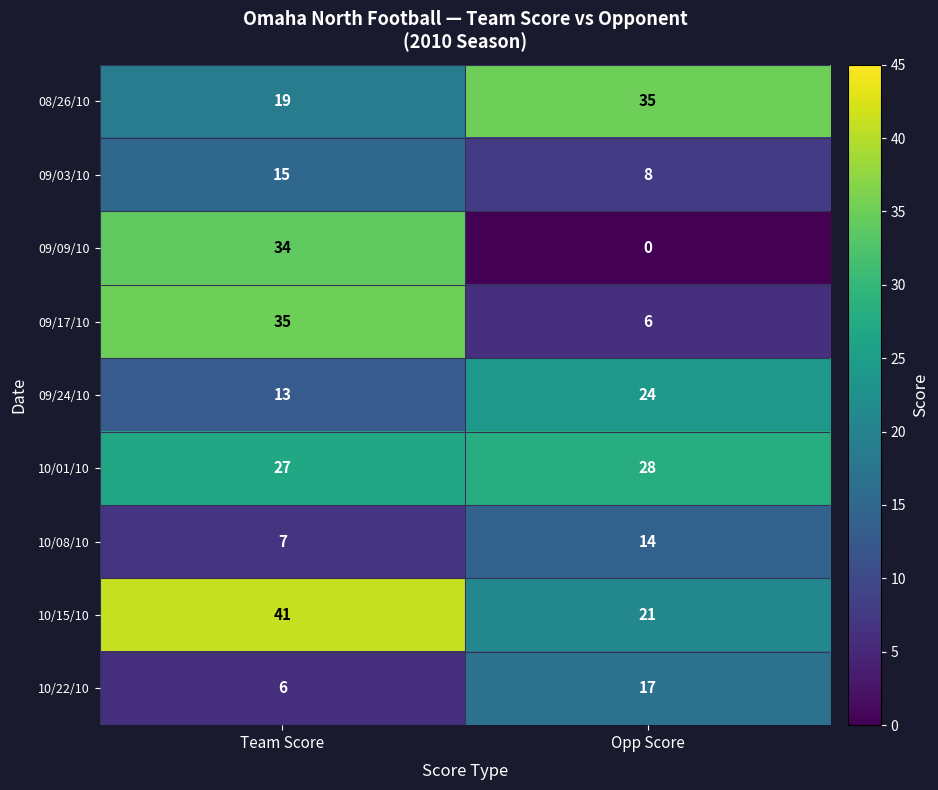

What is the total value across all series at Opp Score?

153